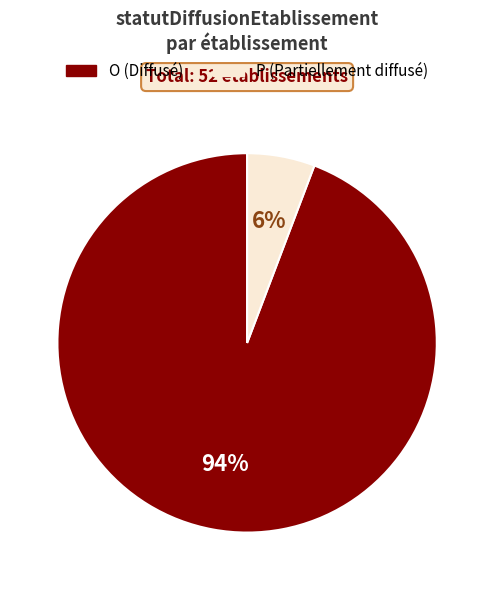

Do P and O together represent more than half of the pie?

Yes